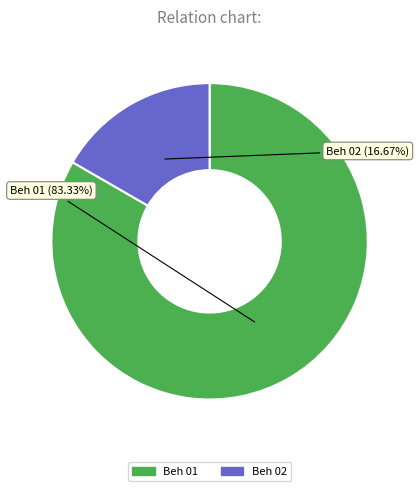

To the nearest percent, what percentage of the pie is Beh 02?

17%